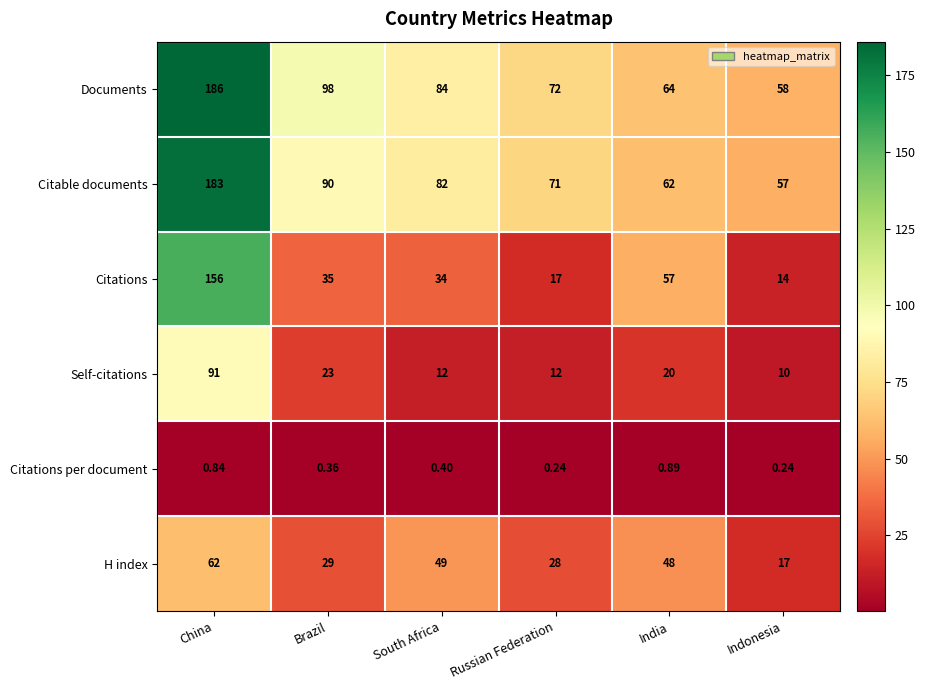

Which series has the largest total across all categories?

Documents